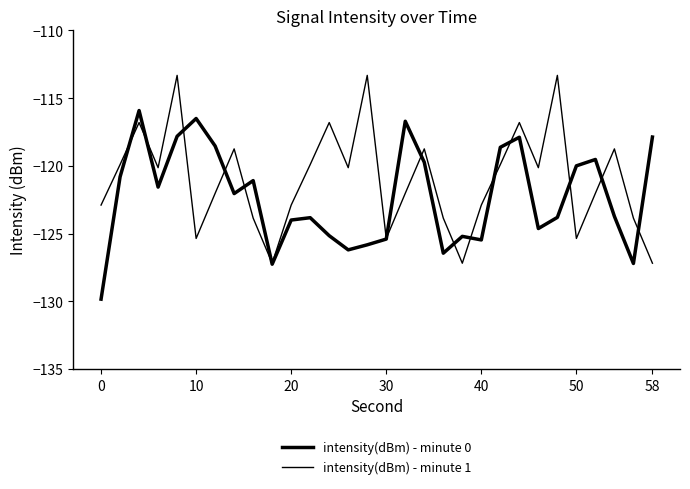

What is the highest value of the intensity(dBm) - minute 0 series?

-115.9